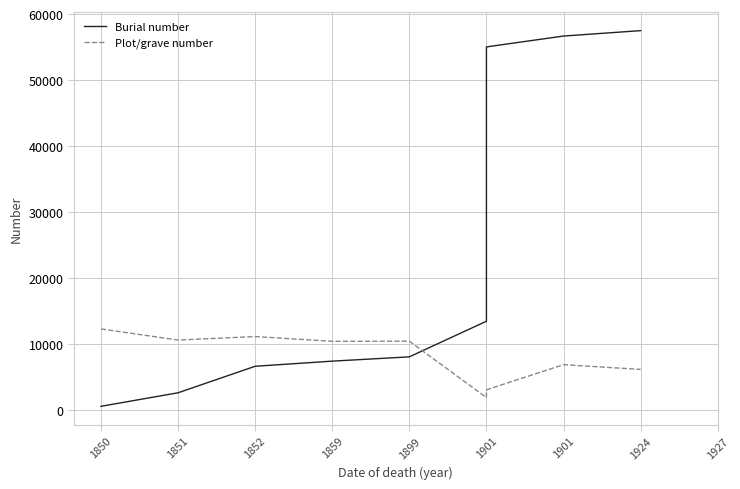

How many lines are shown in the chart?

2